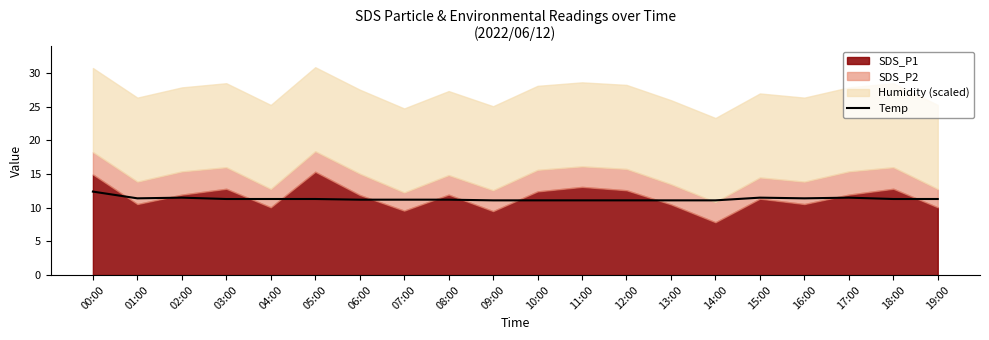

Which has a higher value, 01:00 or 05:00?

01:00